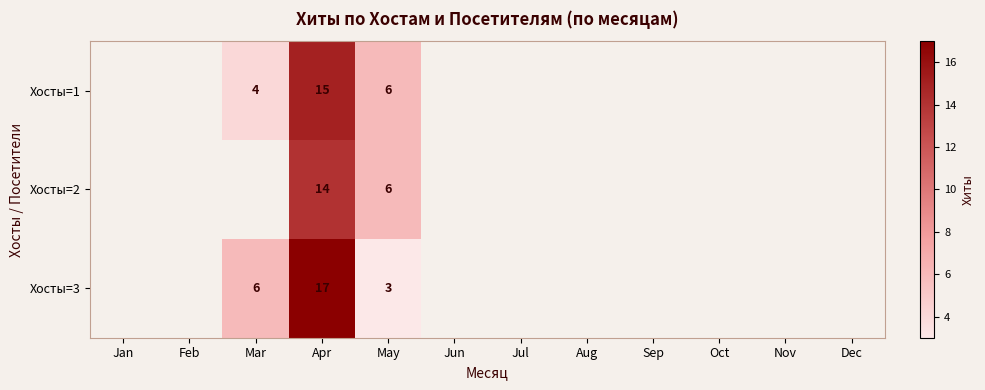

True or false: Хосты=2 has a value of 14 at Apr.

True